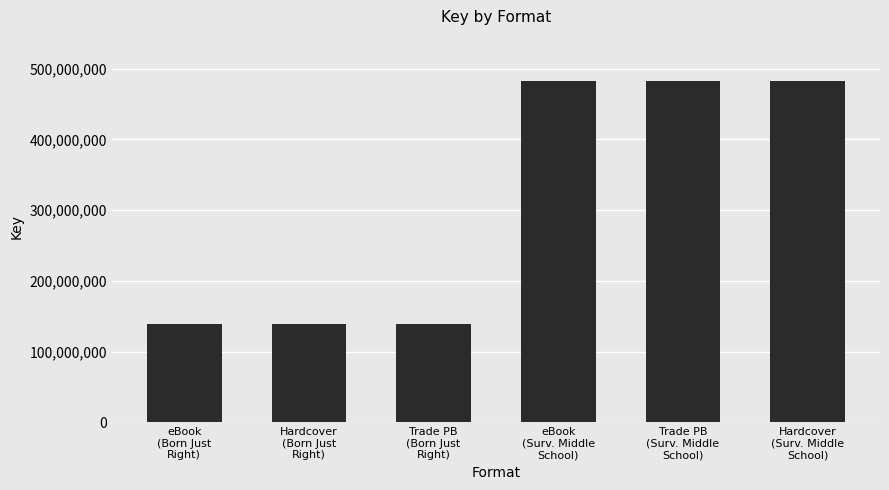

What is the greatest value displayed?

481945318